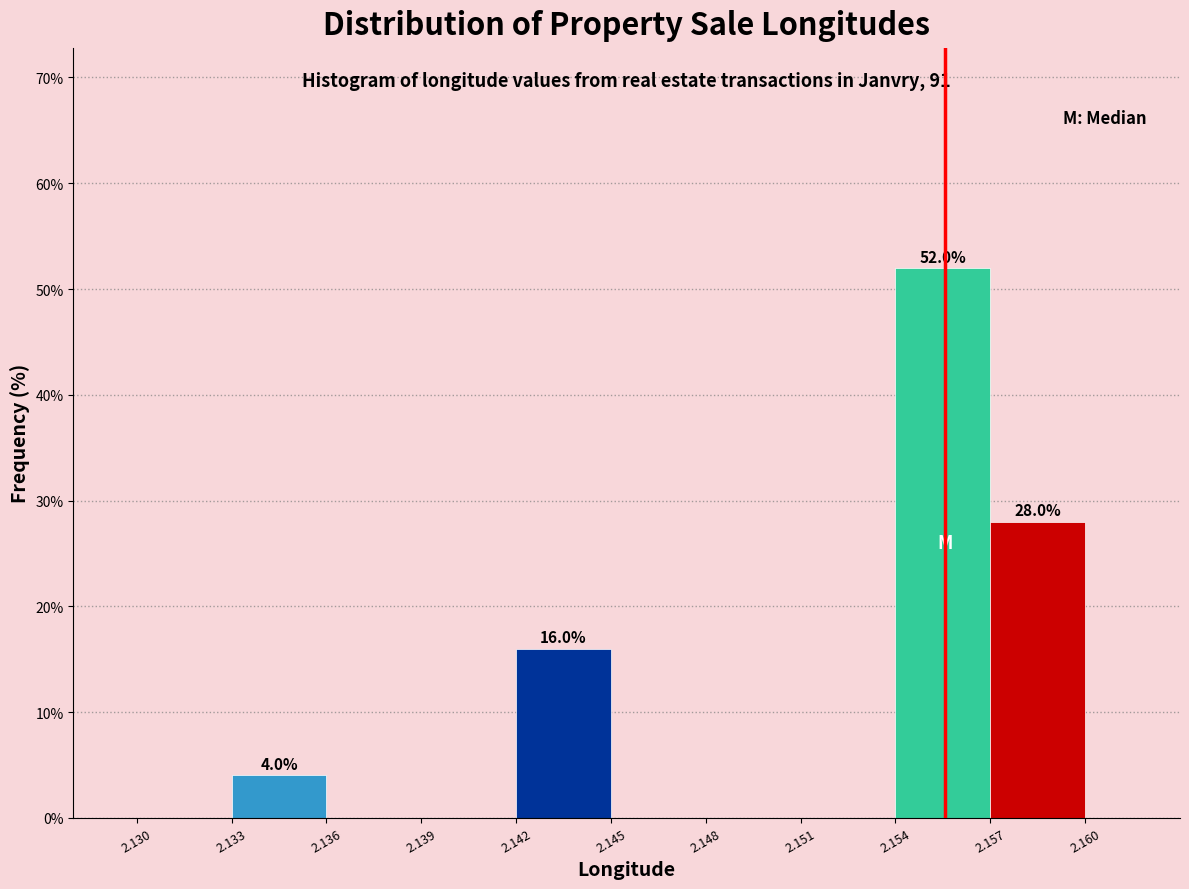

Over which range of the x-axis is the bar tallest?

2.154 to 2.157